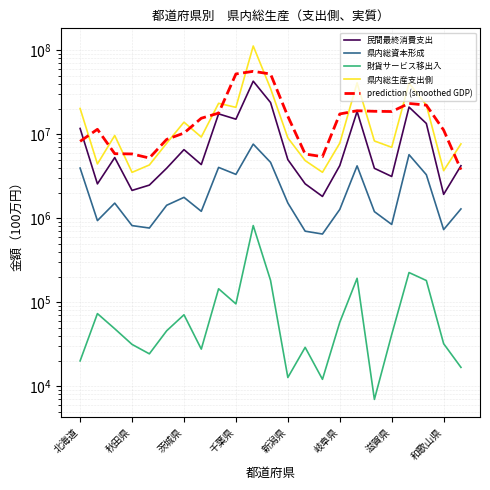

True or false: 財貨サービス移出入 has more than 2 points higher than both neighbors.

True